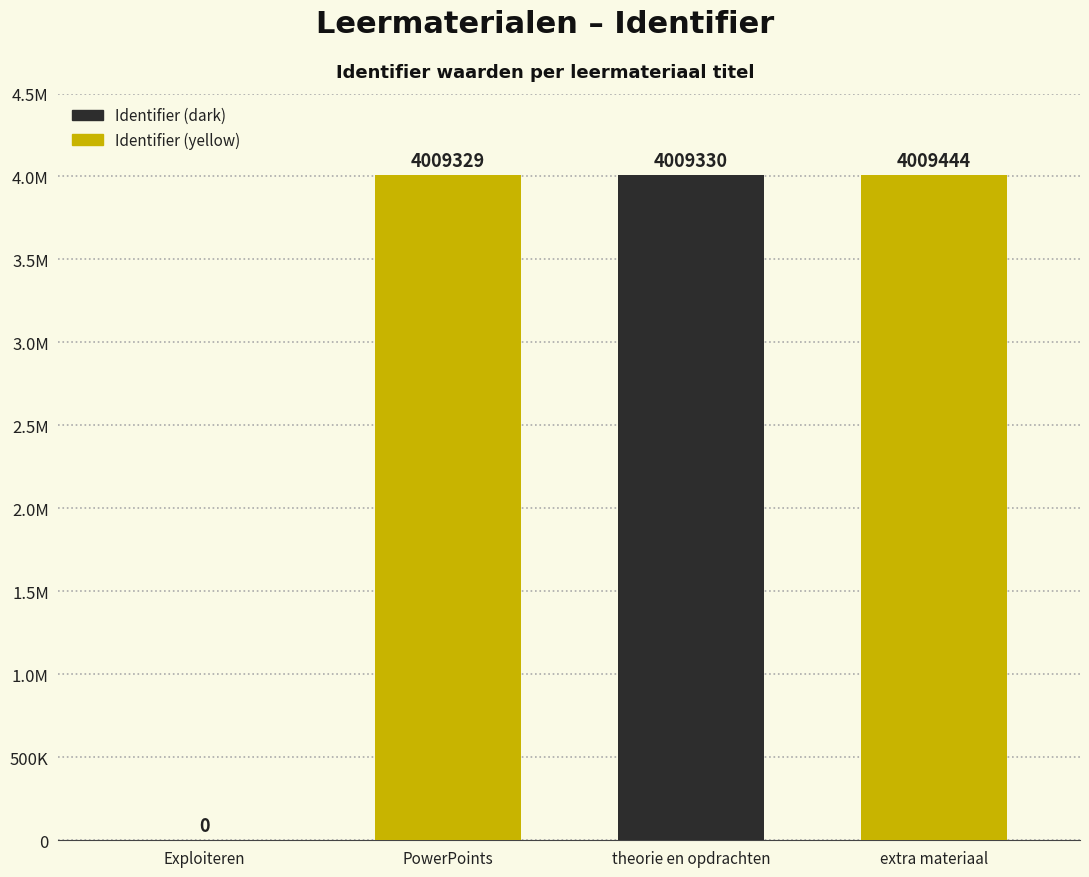

What is the label of the 2nd bar from the left?

PowerPoints